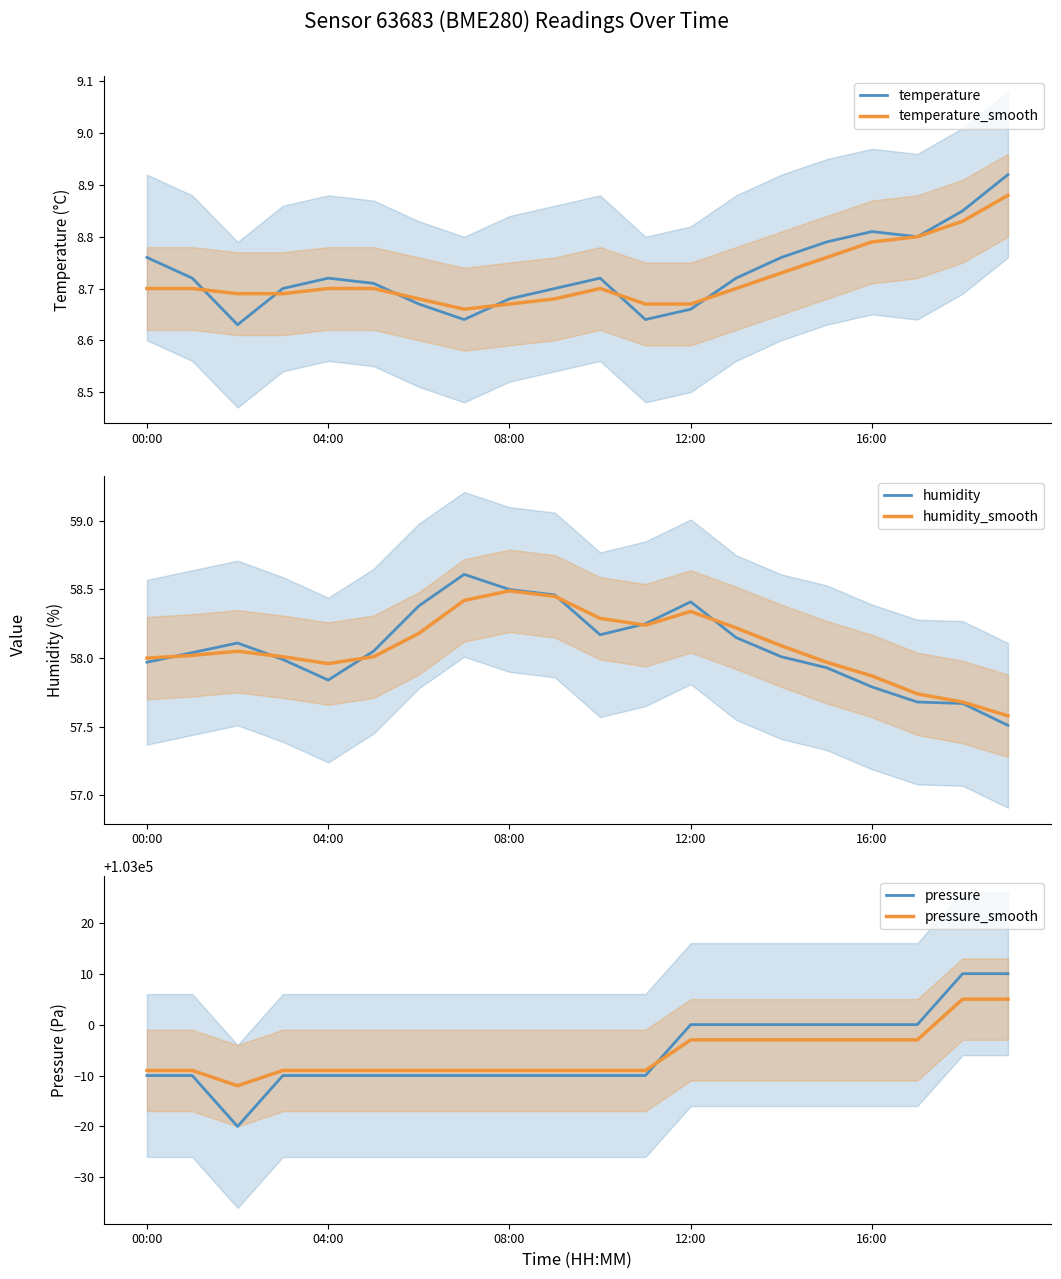

What are all the series names shown in the legend?

temperature, temperature_smooth, humidity, humidity_smooth, pressure, pressure_smooth